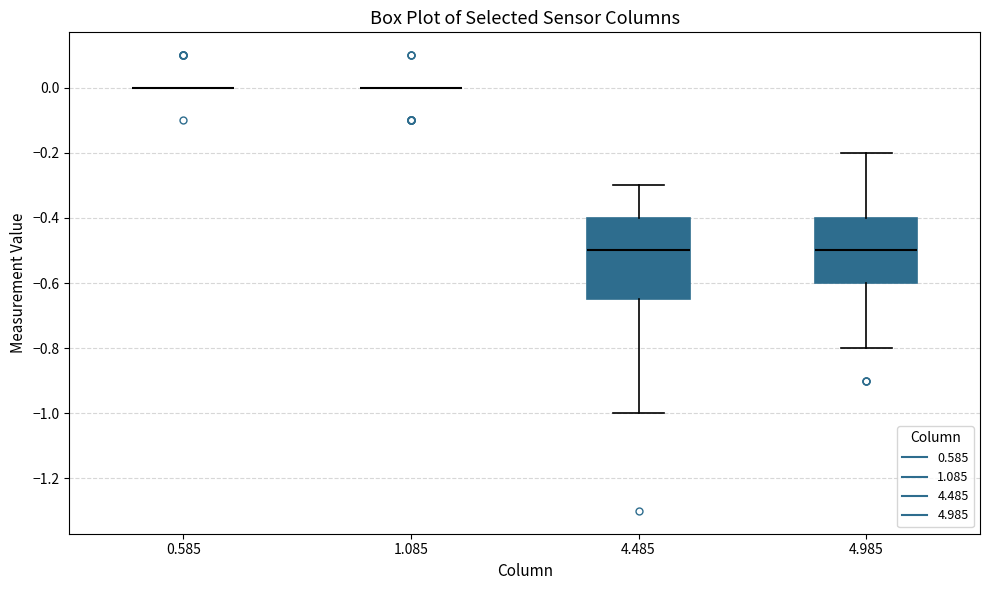

Reading left to right, read every box against the y-axis: the position of its median line, the range the box covers, and the ends of its whiskers. The values are not printed on the chart, so give them approximately, as read against the axis.

0.585: box collapsed to a line at 0.00, whiskers 0.00 to 0.00
1.085: box collapsed to a line at 0.00, whiskers 0.00 to 0.00
4.485: median -0.50, box -0.64 to -0.40, whiskers -1.00 to -0.30
4.985: median -0.50, box -0.60 to -0.40, whiskers -0.80 to -0.20